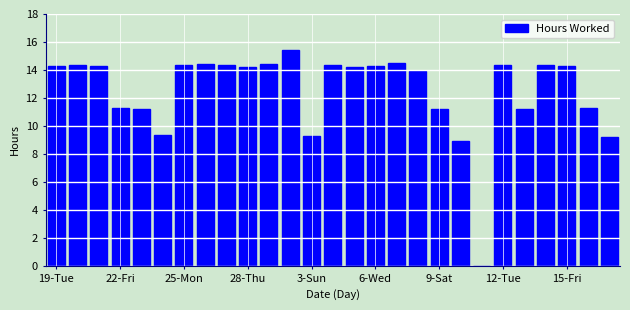

Are the bars grouped side by side (vs. stacked)?

No